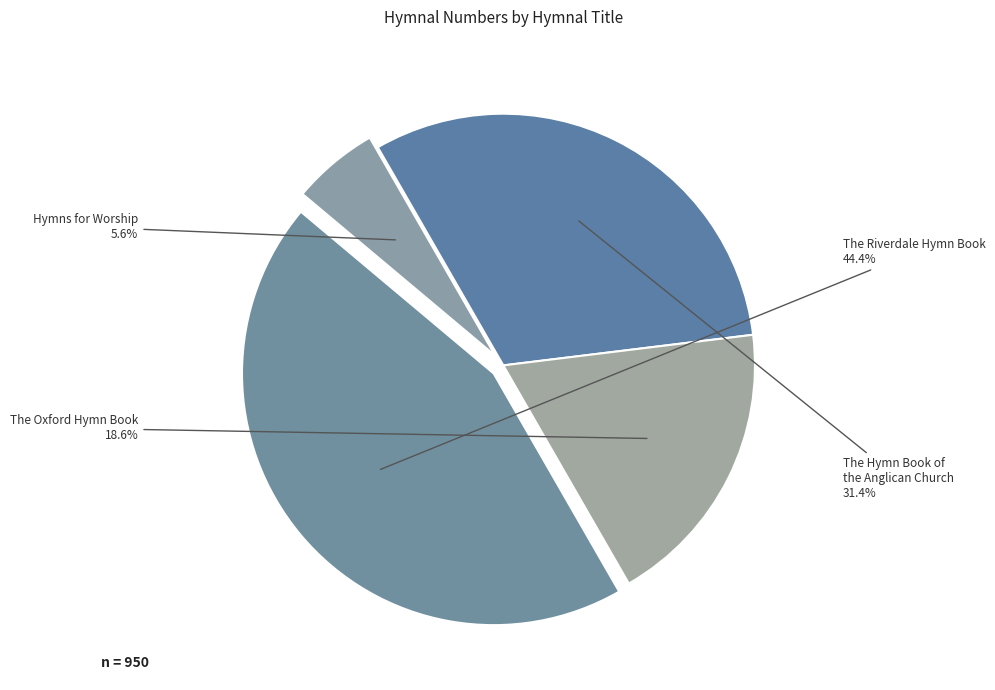

Count the number of slices in the pie.

4